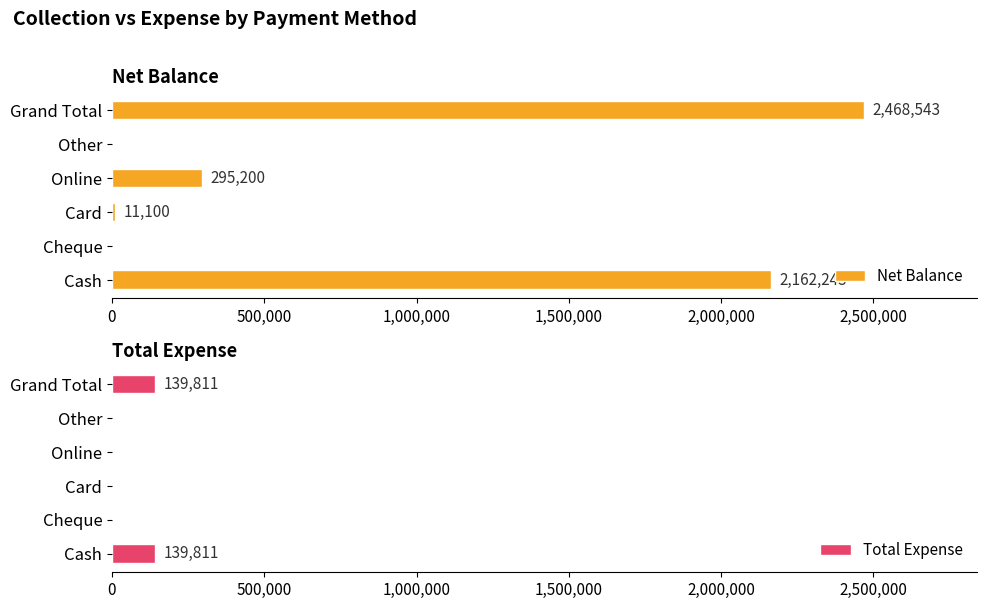

True or false: Net Balance has a value of -996085 at Cheque.

False